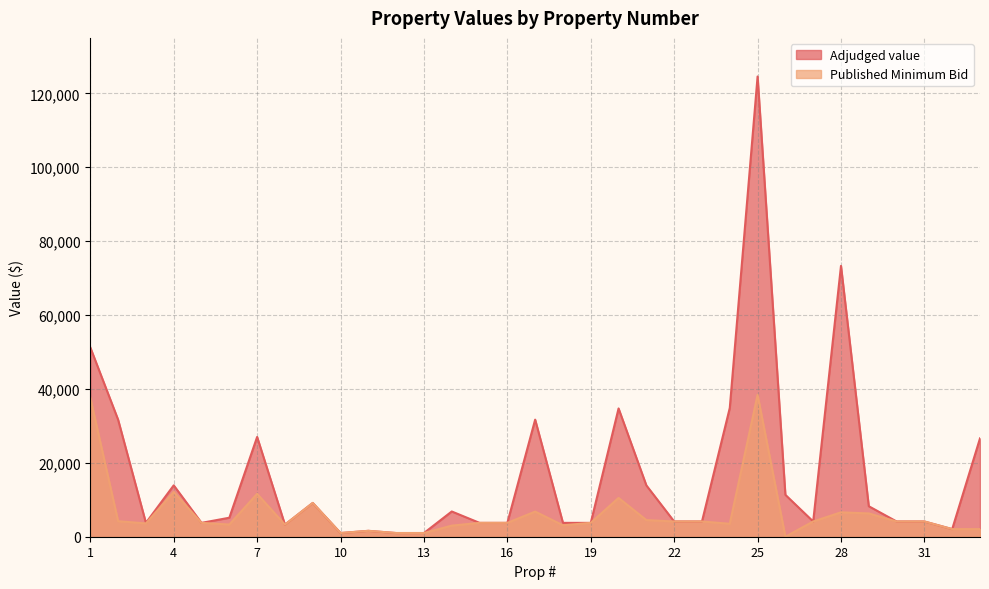

List the labels in order of Adjudged value value, largest first.

25, 28, 1, 24, 20, 17, 2, 7, 33, 4, 21, 26, 9, 29, 14, 6, 22, 23, 27, 30, 31, 18, 3, 5, 15, 16, 19, 8, 32, 11, 10, 12, 13